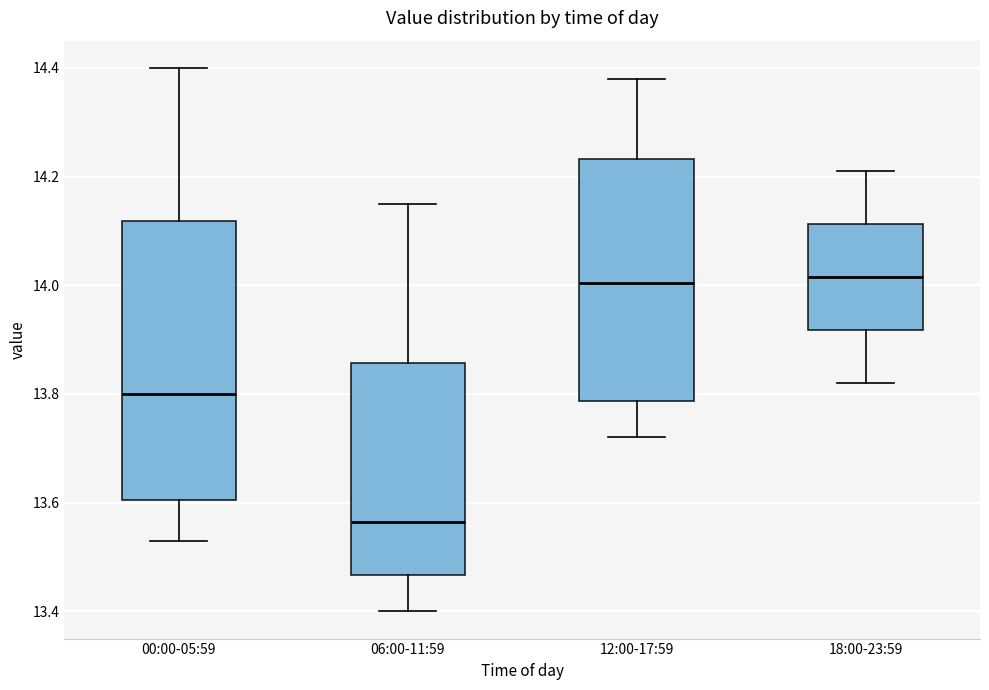

Where does the upper whisker of the box for 18:00-23:59 end on the y-axis? The values are not printed on the chart, so give them approximately, as read against the axis.

14.22